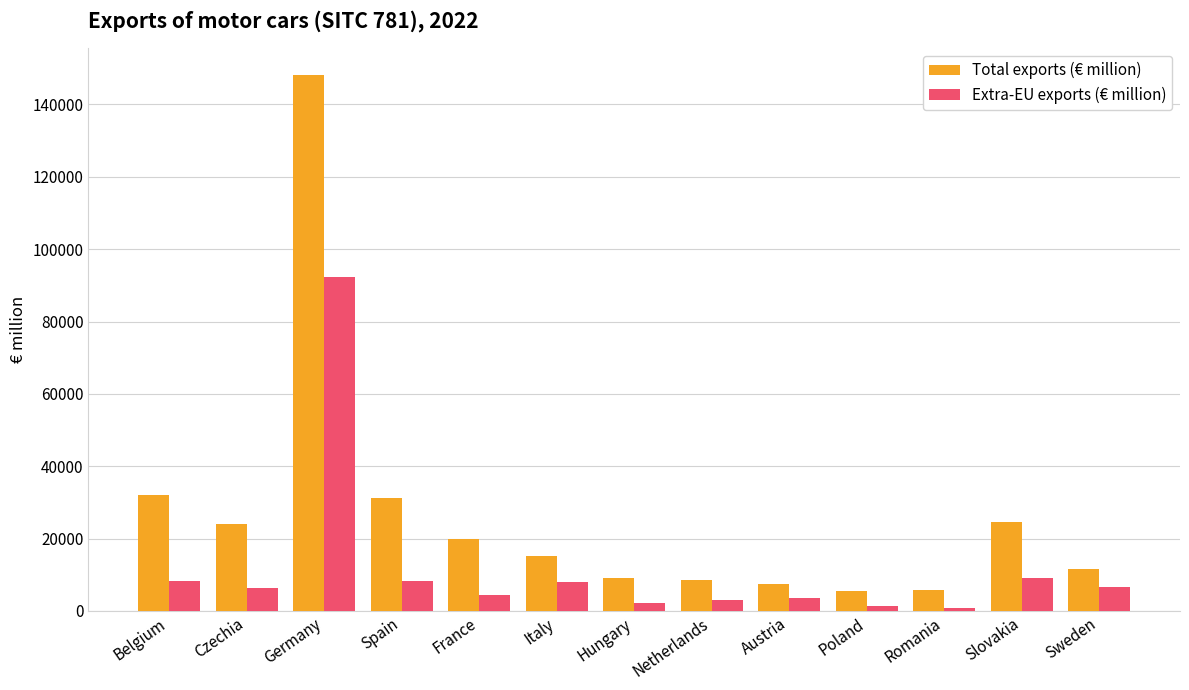

What is the spread (max minus min) of values at Germany?

55907.2